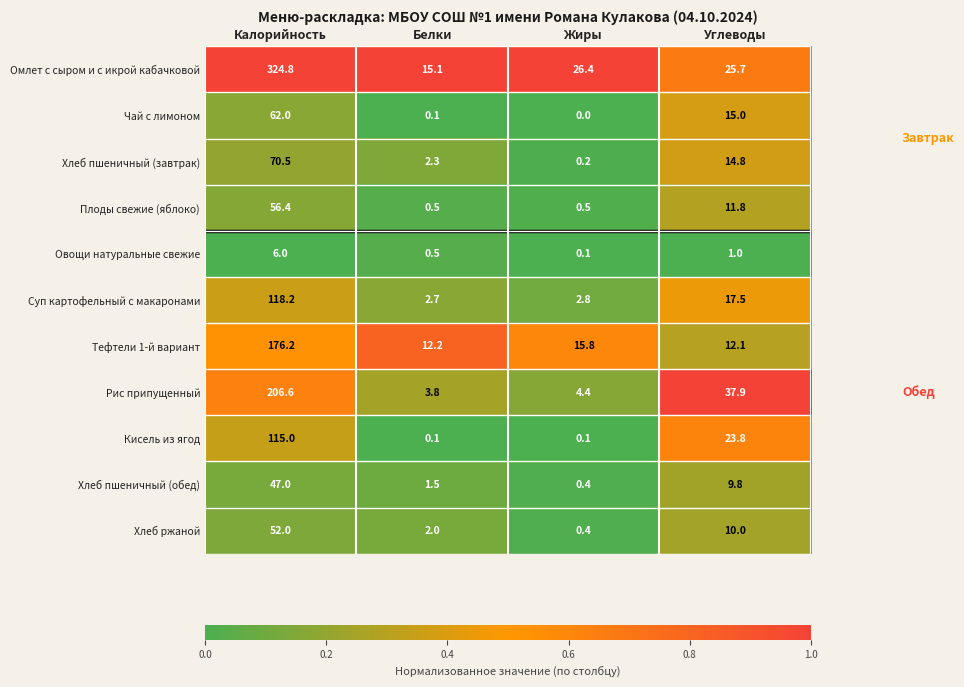

What is the total value across all series at Белки?

40.8